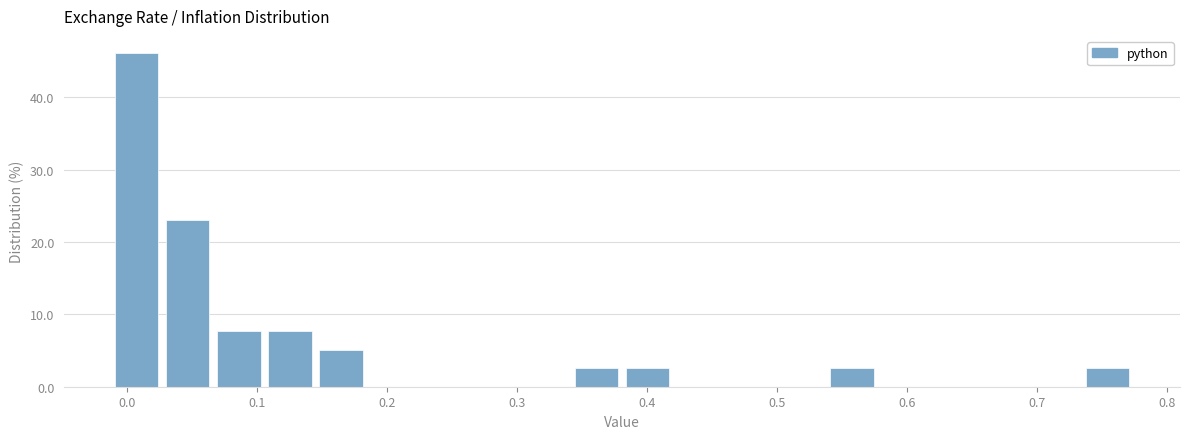

Read against the x-axis, roughly where is the centre of the tallest bar?

0.01